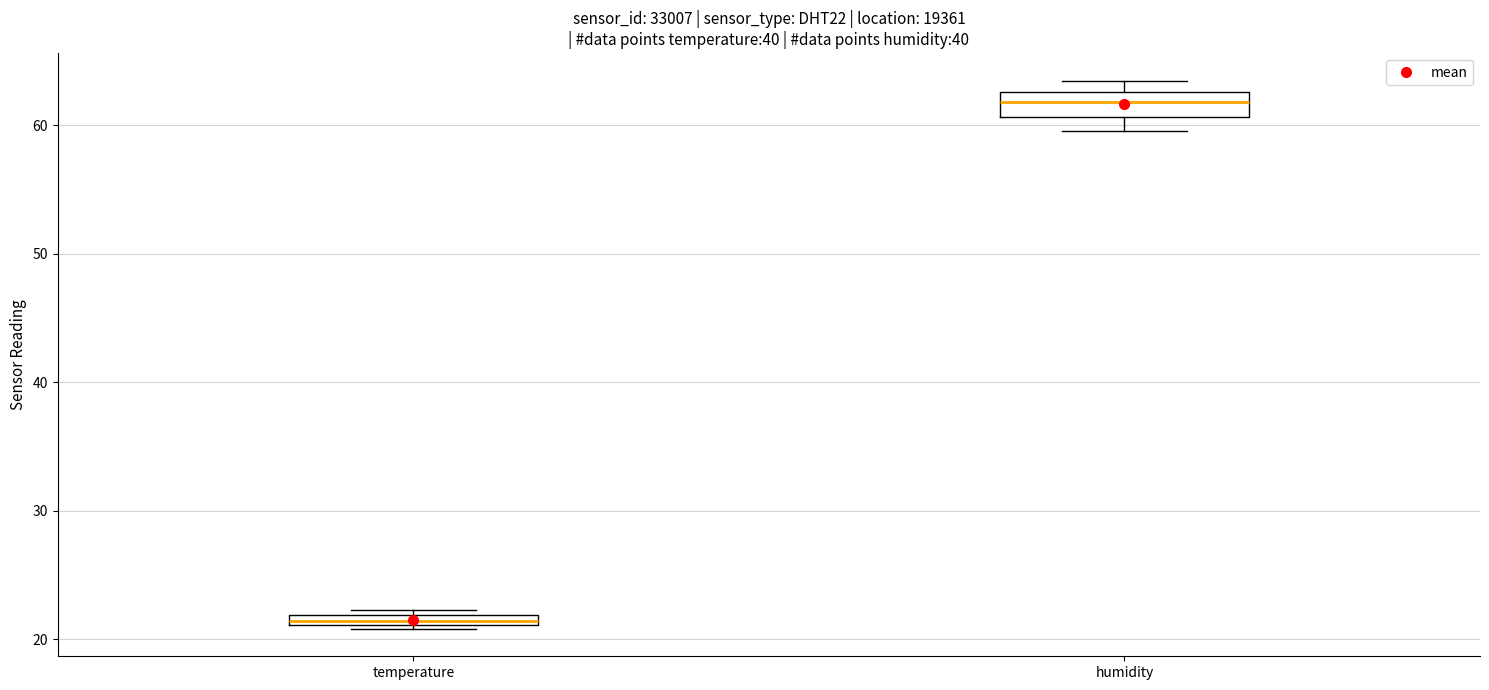

Where is the lower edge of the box for temperature on the y-axis? The values are not printed on the chart, so give them approximately, as read against the axis.

21